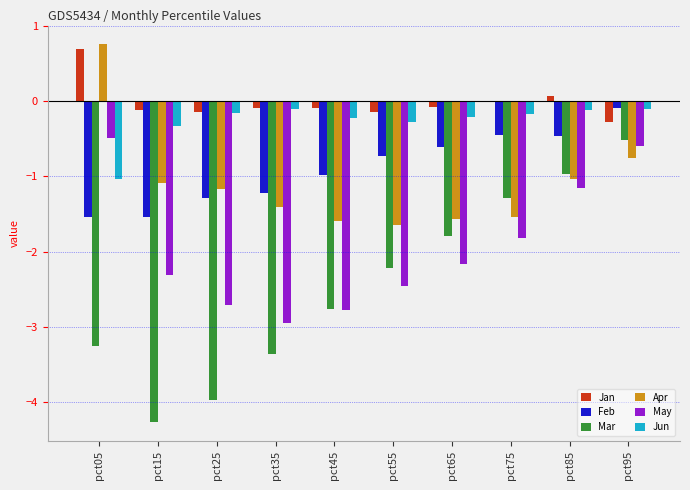

What is the sum of all Apr values?

-11.0